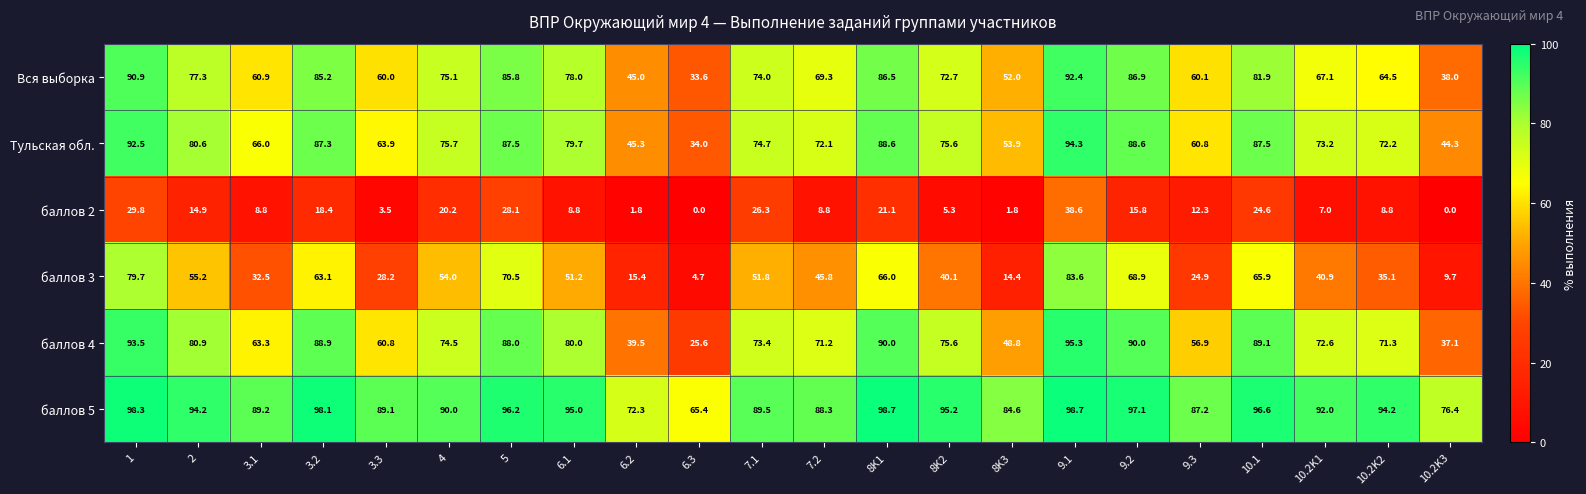

What is the total value across all series at 10.2K3?

205.5